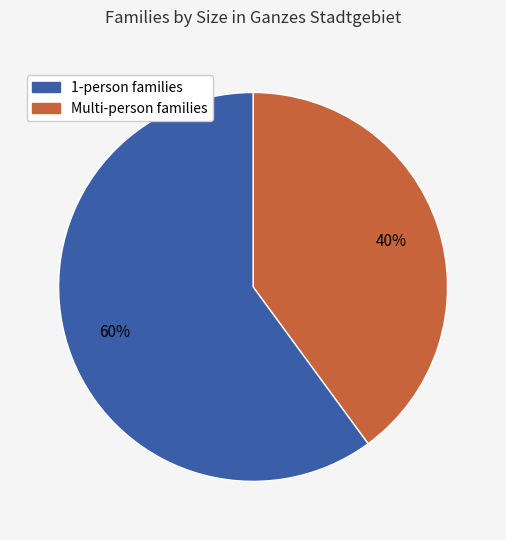

Is there a majority slice in this chart?

Yes